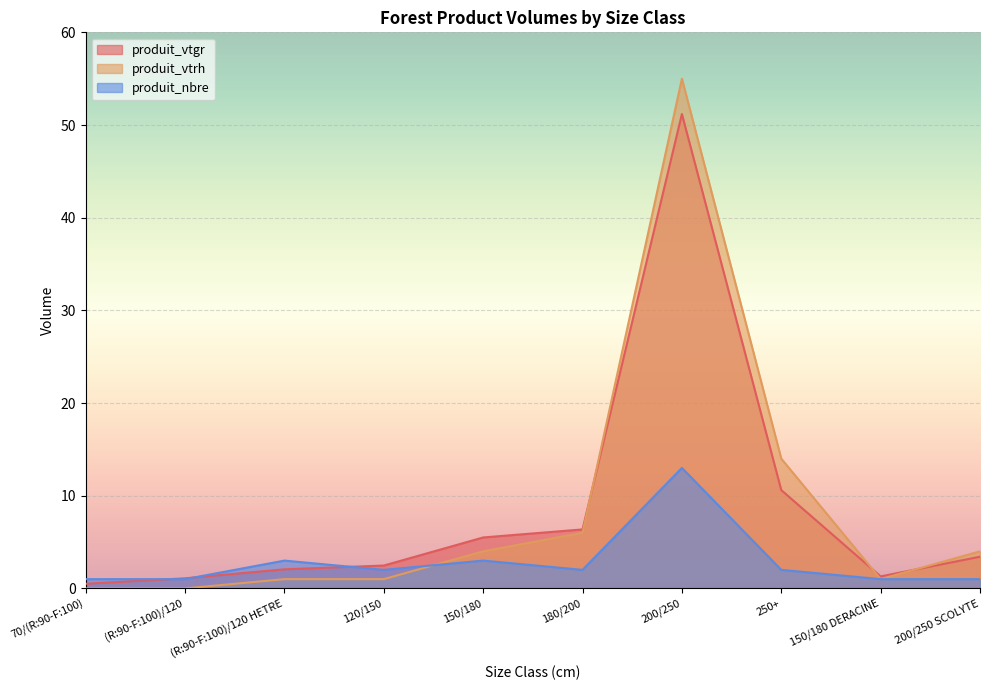

How many data points in produit_vtrh are less than 4?

5